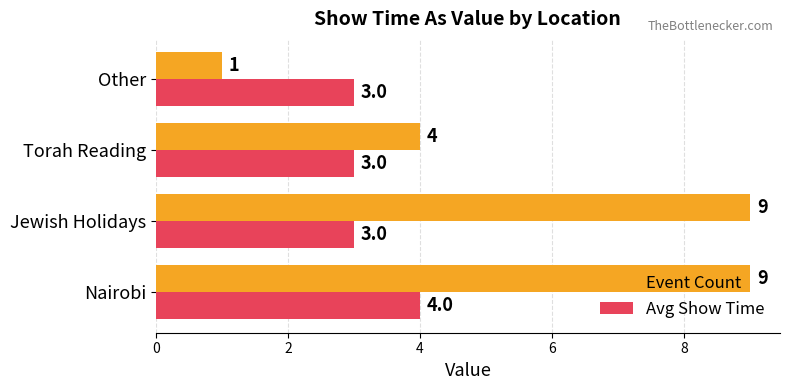

At which category is the sum across all series the highest?

Nairobi